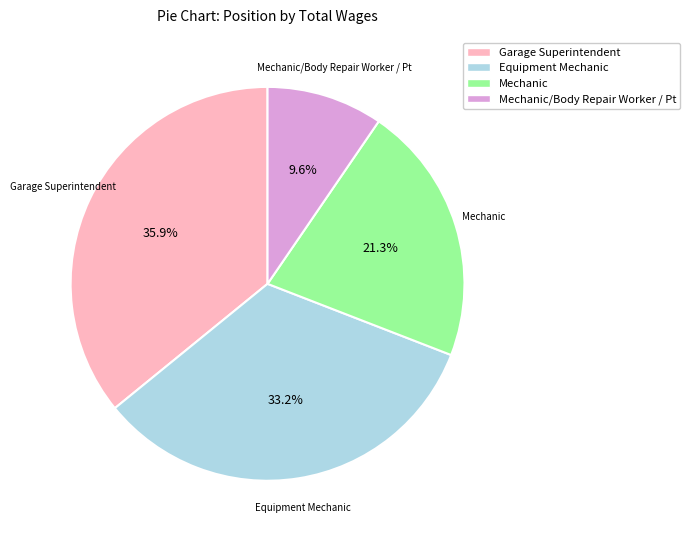

Is there any slice that represents more than half of the pie?

No